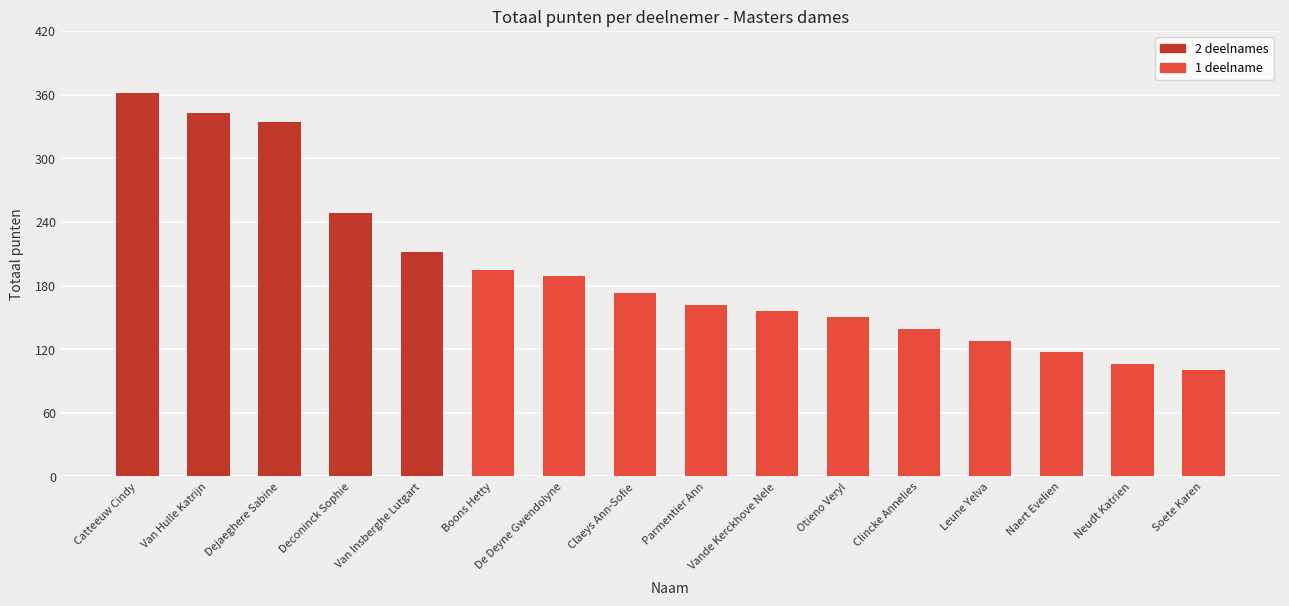

Does the chart contain any negative values?

No